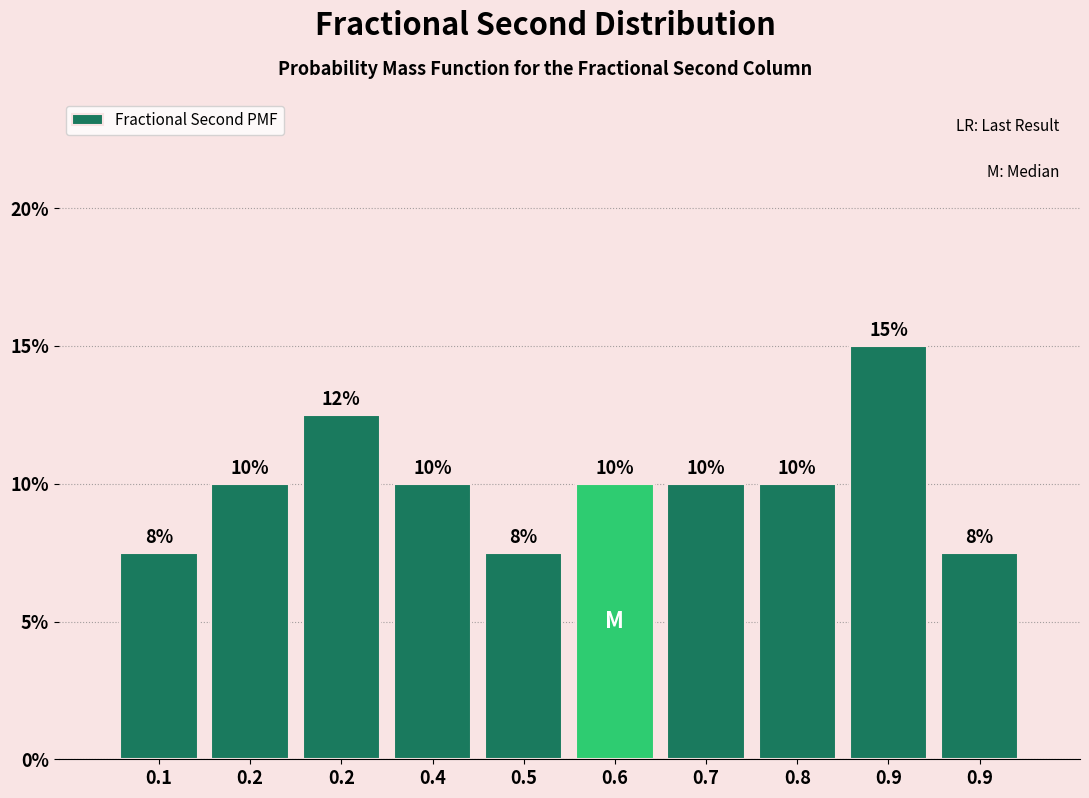

Does the chart contain any negative values?

No